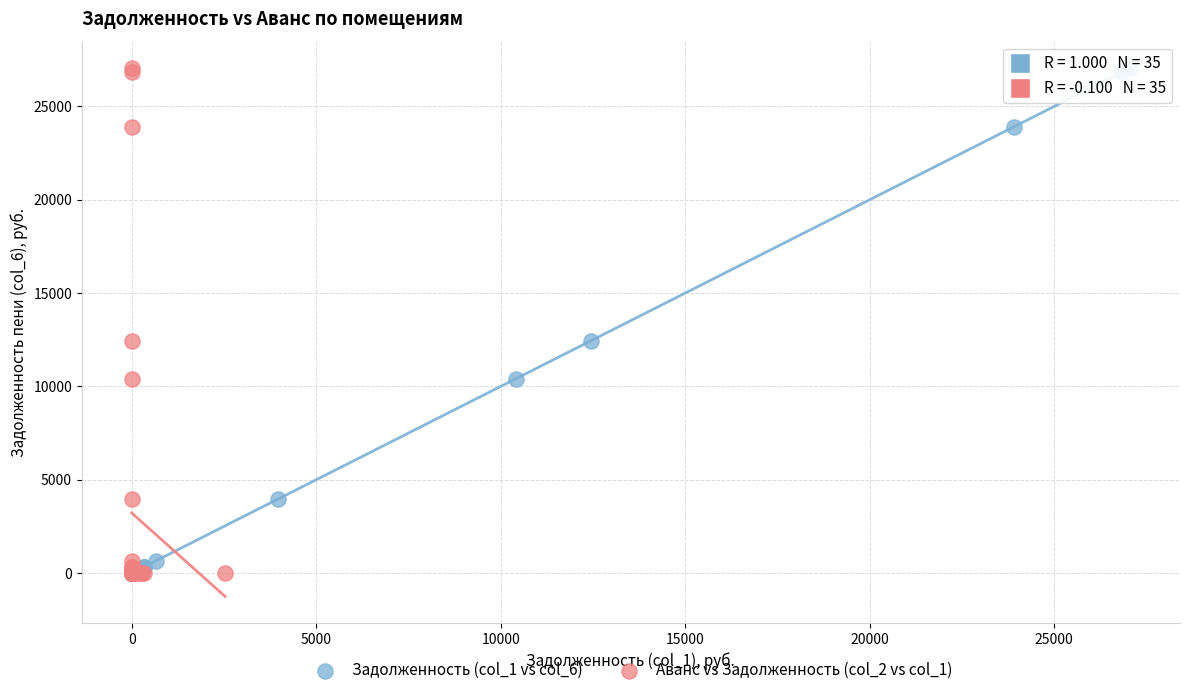

What are all the series names shown in the legend?

Задолженность (col_1 vs col_6), Аванс vs Задолженность (col_2 vs col_1)